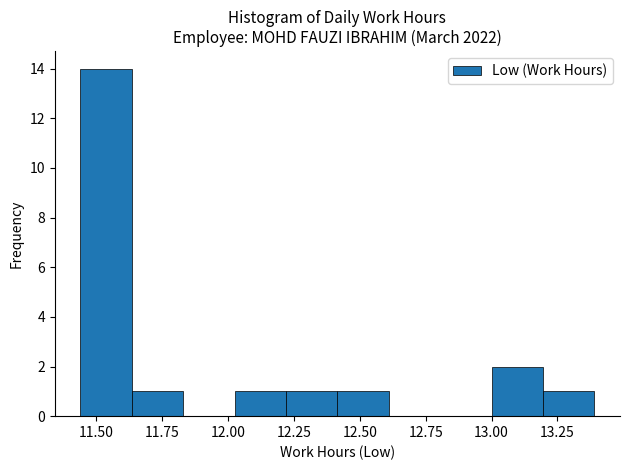

Around what value on the x-axis is the tallest bar? Give the approximate position of its centre, as read against the axis.

11.55